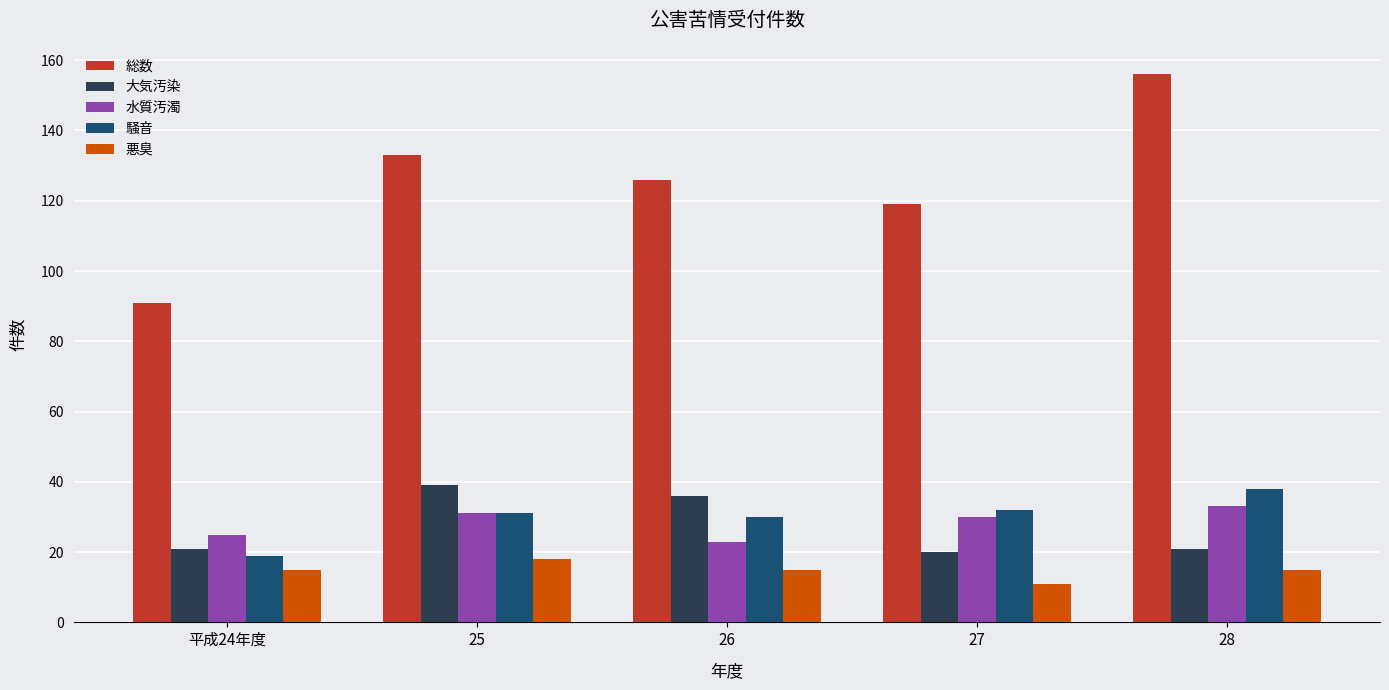

Reading left to right, what are all the values shown in this chart?

総数: 平成24年度=91	25=133	26=126	27=119	28=156
大気汚染: 平成24年度=21	25=39	26=36	27=20	28=21
水質汚濁: 平成24年度=25	25=31	26=23	27=30	28=33
騒音: 平成24年度=19	25=31	26=30	27=32	28=38
悪臭: 平成24年度=15	25=18	26=15	27=11	28=15